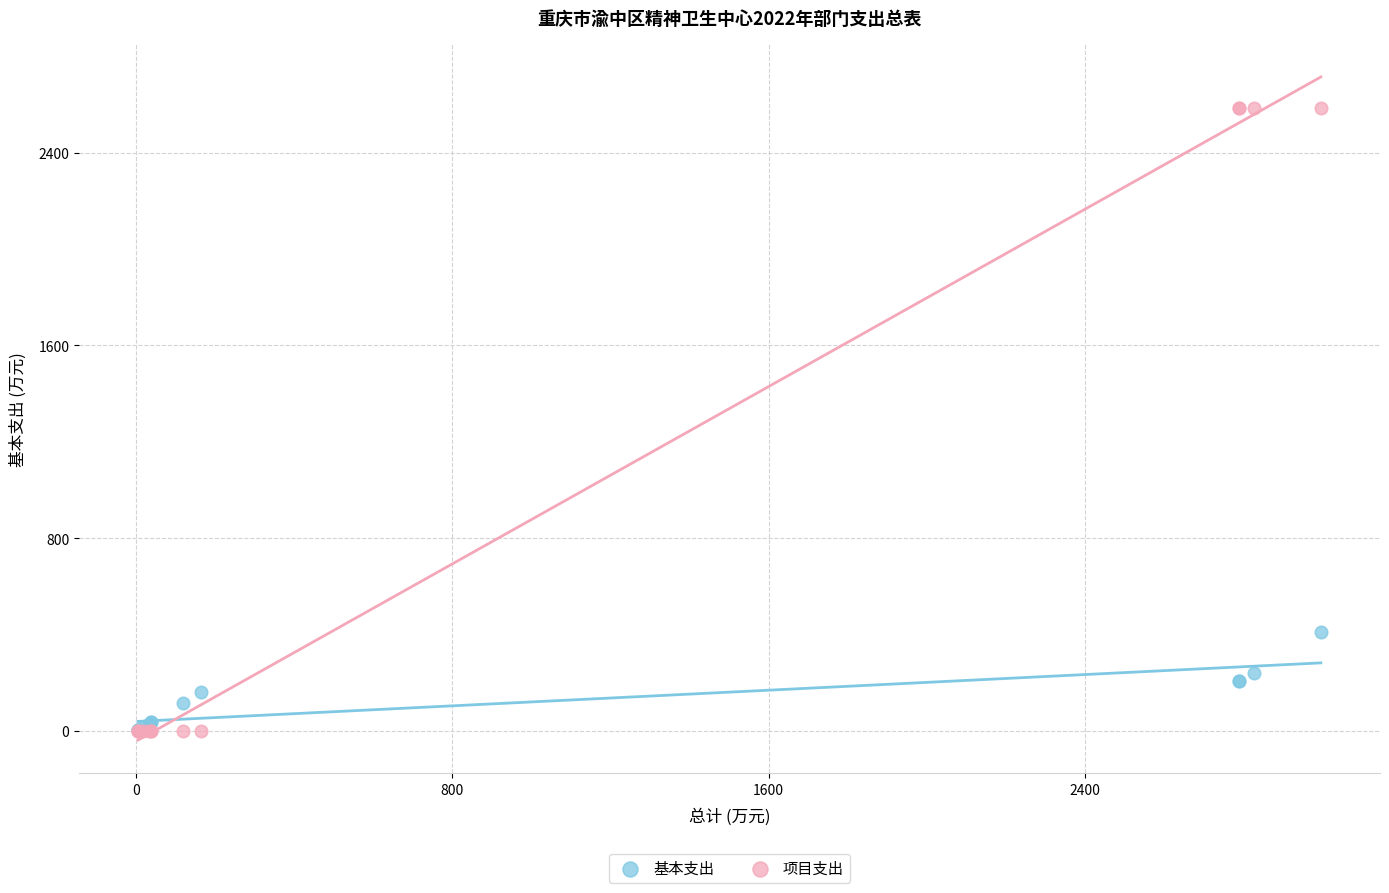

Across all series, what Y value is closest to 1292?

413.0